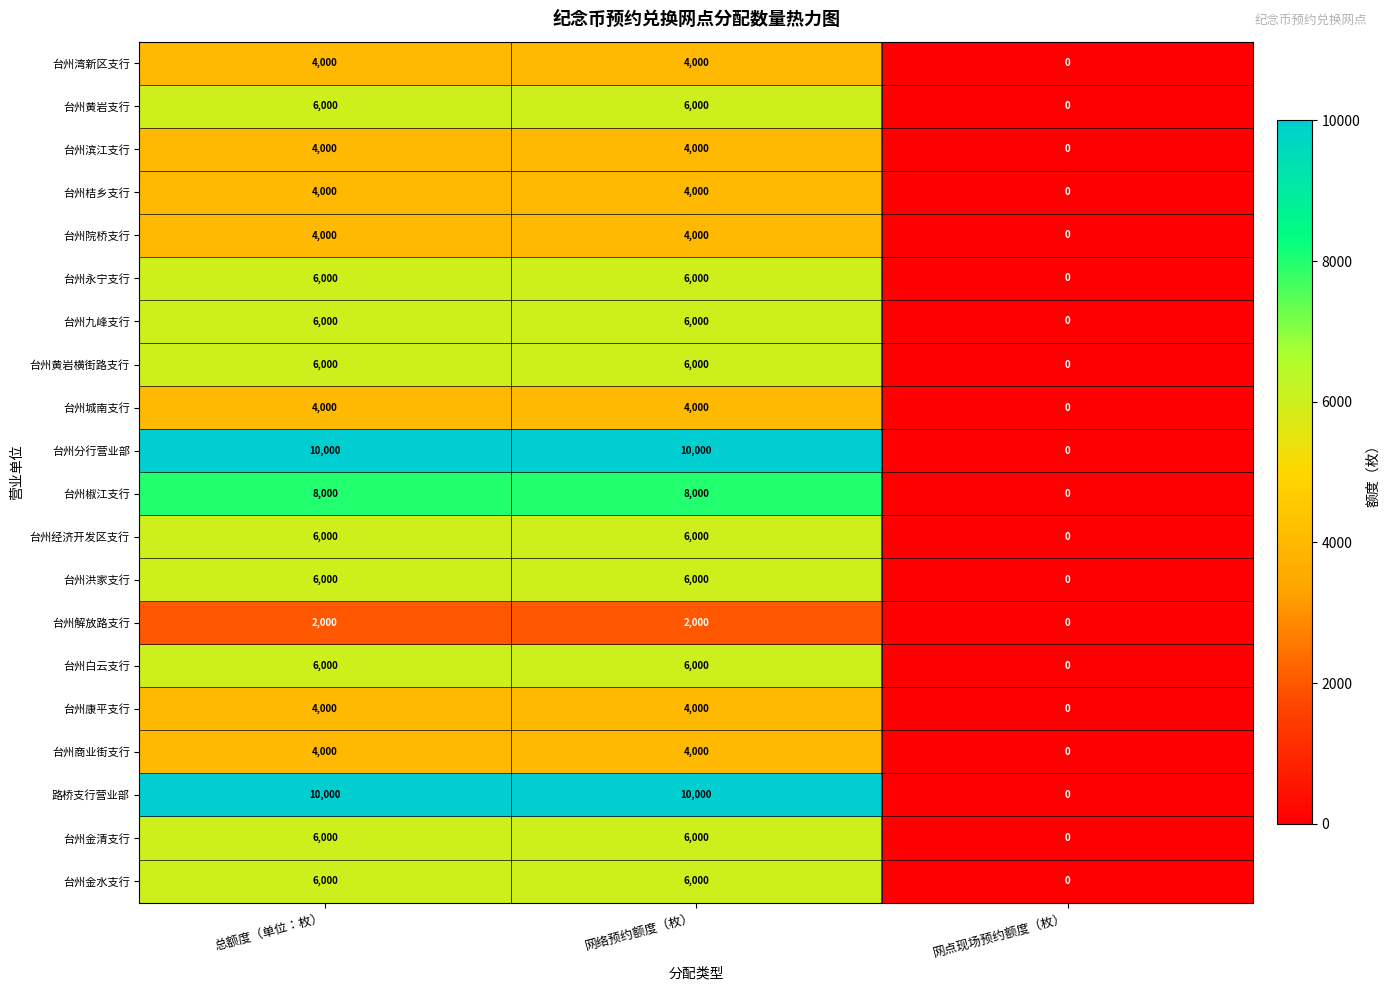

What is the difference between the highest and lowest values at 总额度（单位：枚）?

8000